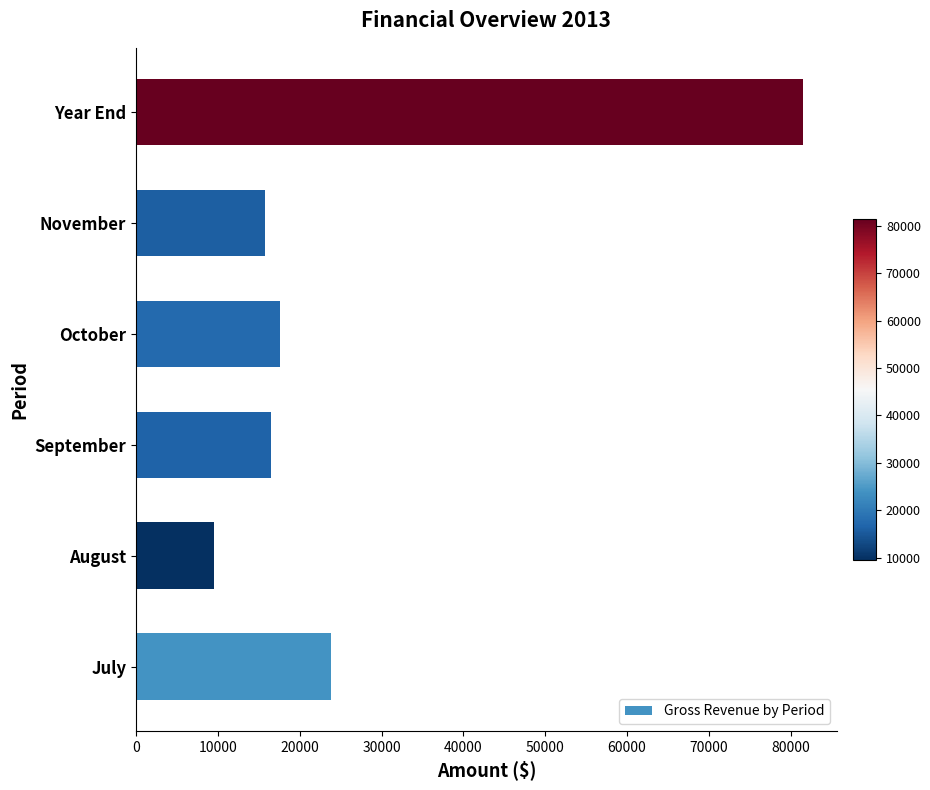

What is the change in value from August to October?

+8152